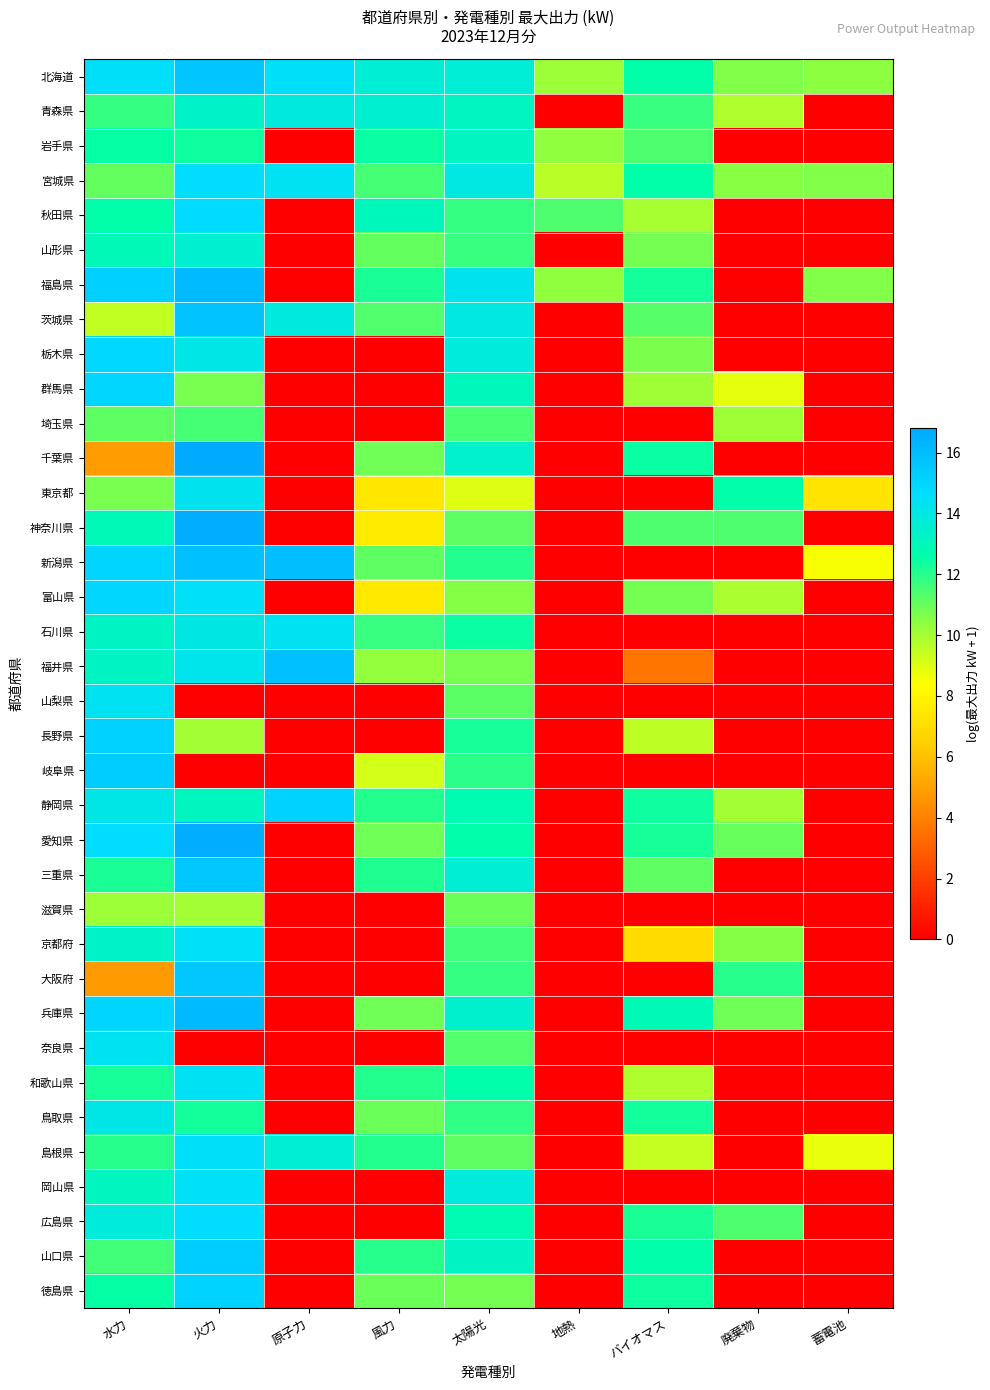

Which series has the widest spread of values?

千葉県